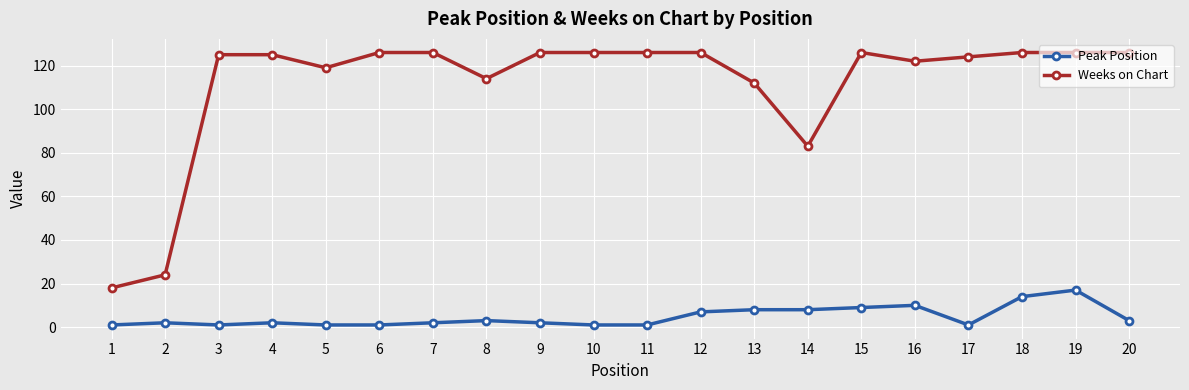

How many data points in Weeks on Chart are less than 126?

10